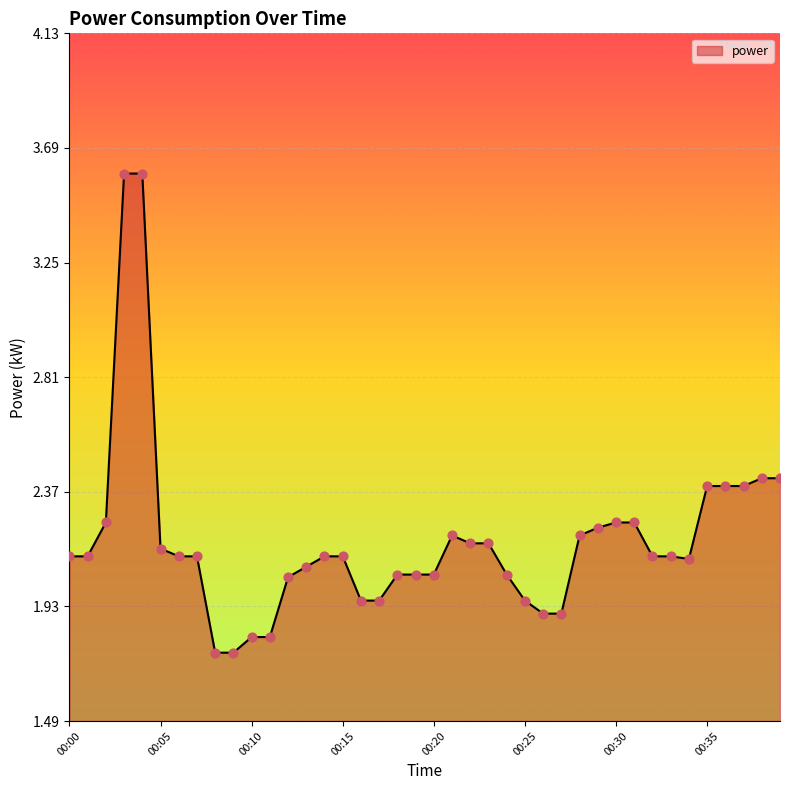

What is the greatest value displayed?

3.6